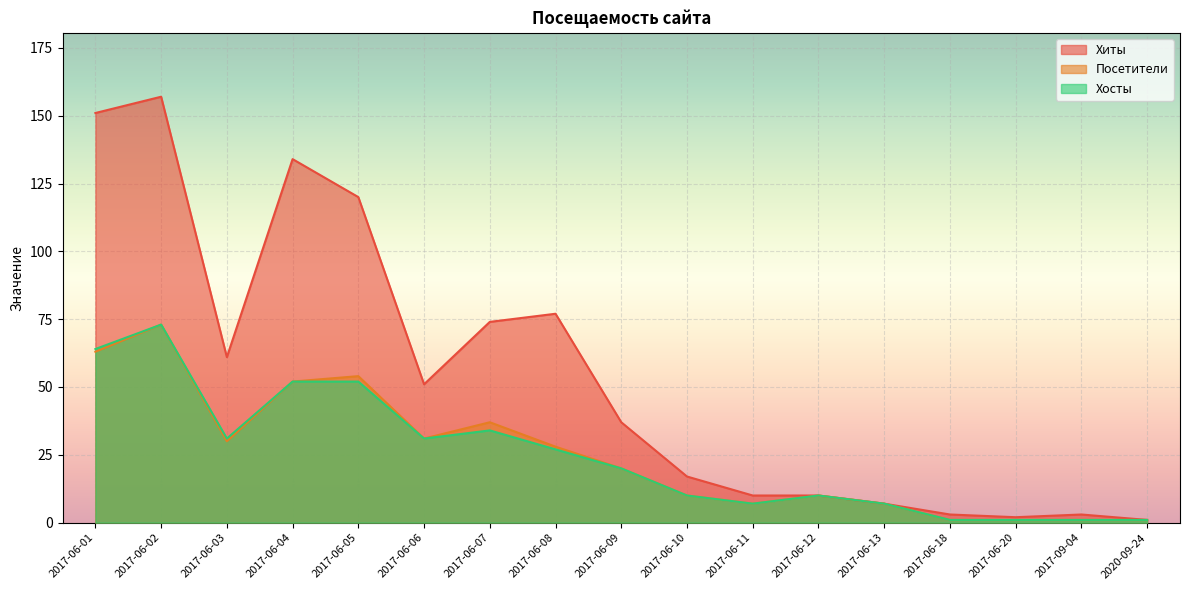

What value does the Посетители series have at 2017-06-01?

63